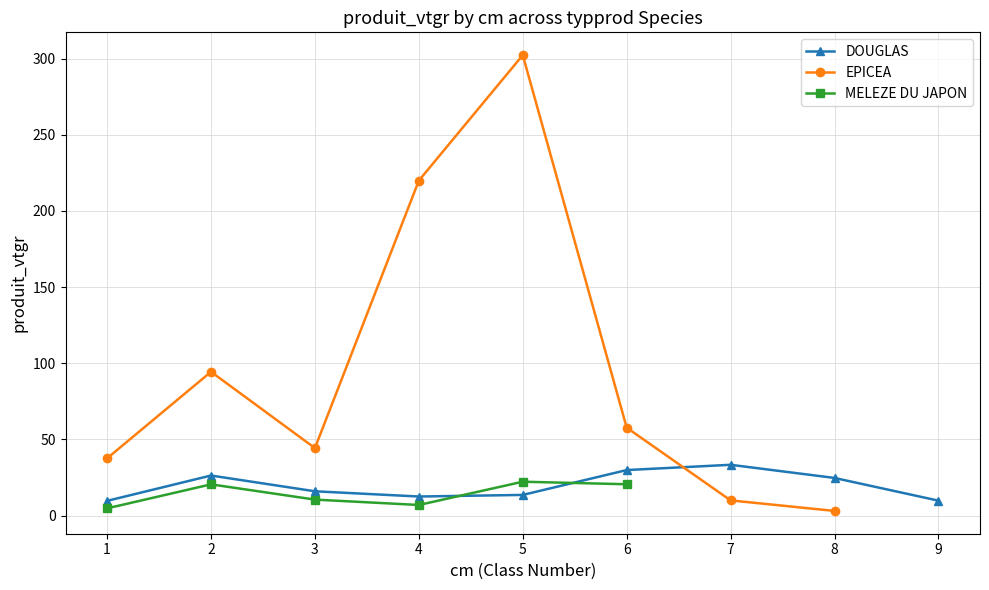

What is the sum of all MELEZE DU JAPON values?

85.6